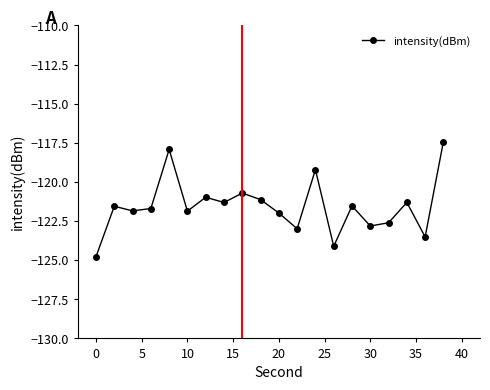

True or false: the data has more than 0 interior local peaks.

True